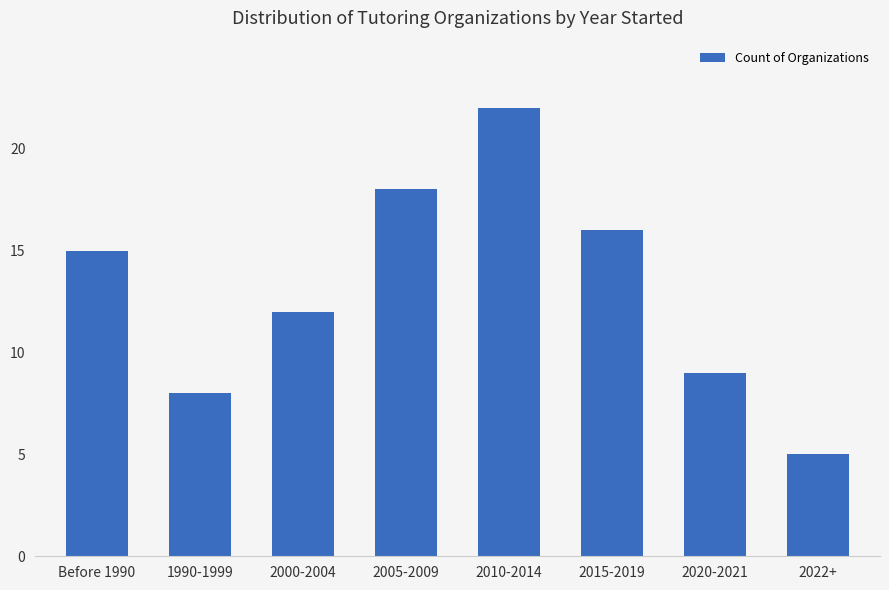

What is the ratio of the value at 1990-1999 to the value at 2022+?

1.6